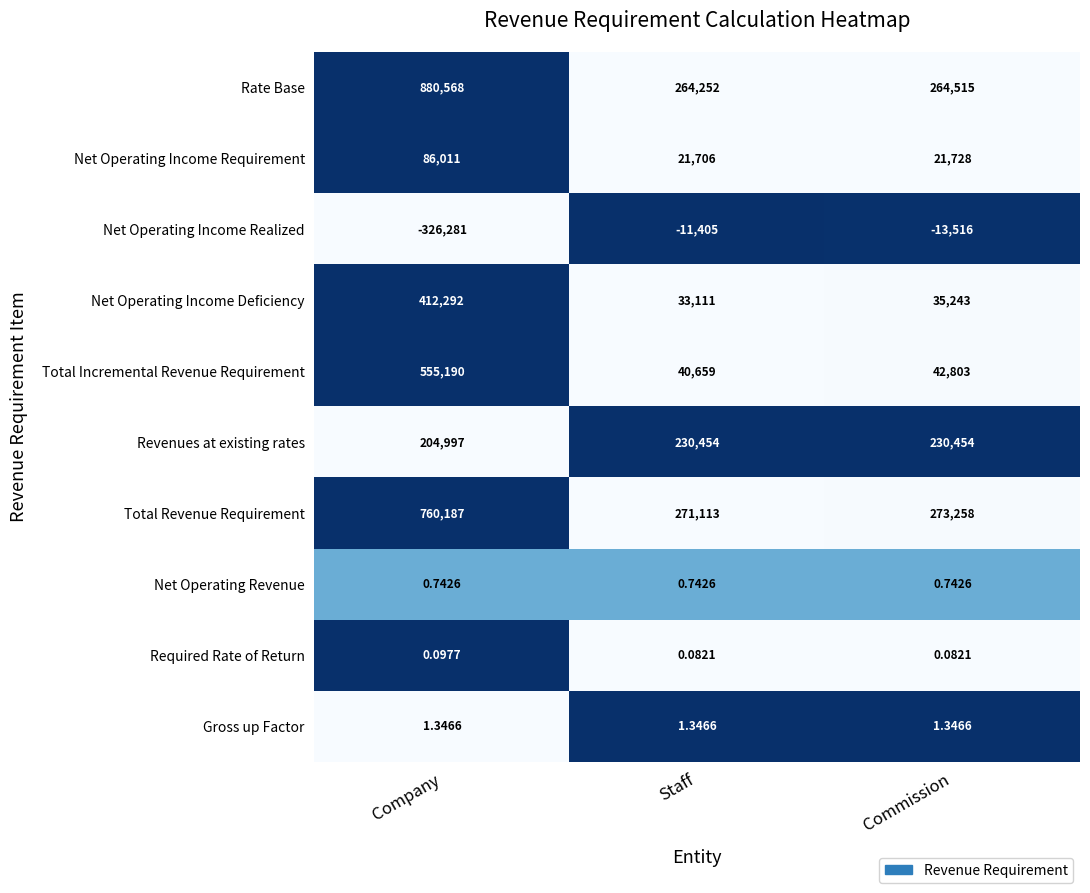

At Commission, list the series in order from smallest to largest.

Net Operating Income Realized, Required Rate of Return, Net Operating Revenue, Gross up Factor, Net Operating Income Requirement, Net Operating Income Deficiency, Total Incremental Revenue Requirement, Revenues at existing rates, Rate Base, Total Revenue Requirement